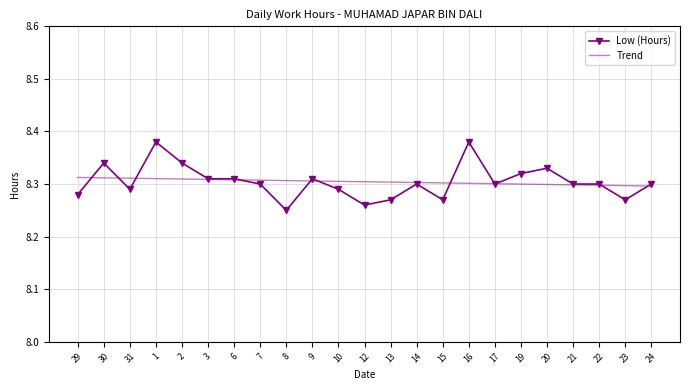

Which series has the largest range (max minus min)?

Low (Hours)